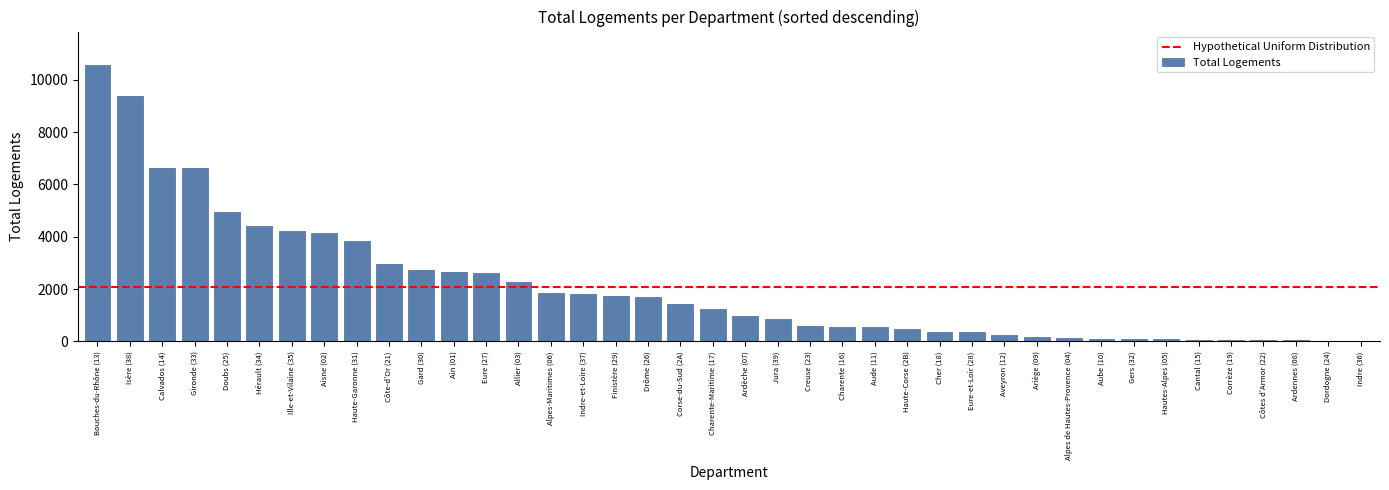

At which category does the chart reach its peak across all series?

Bouches-du-Rhône (13)